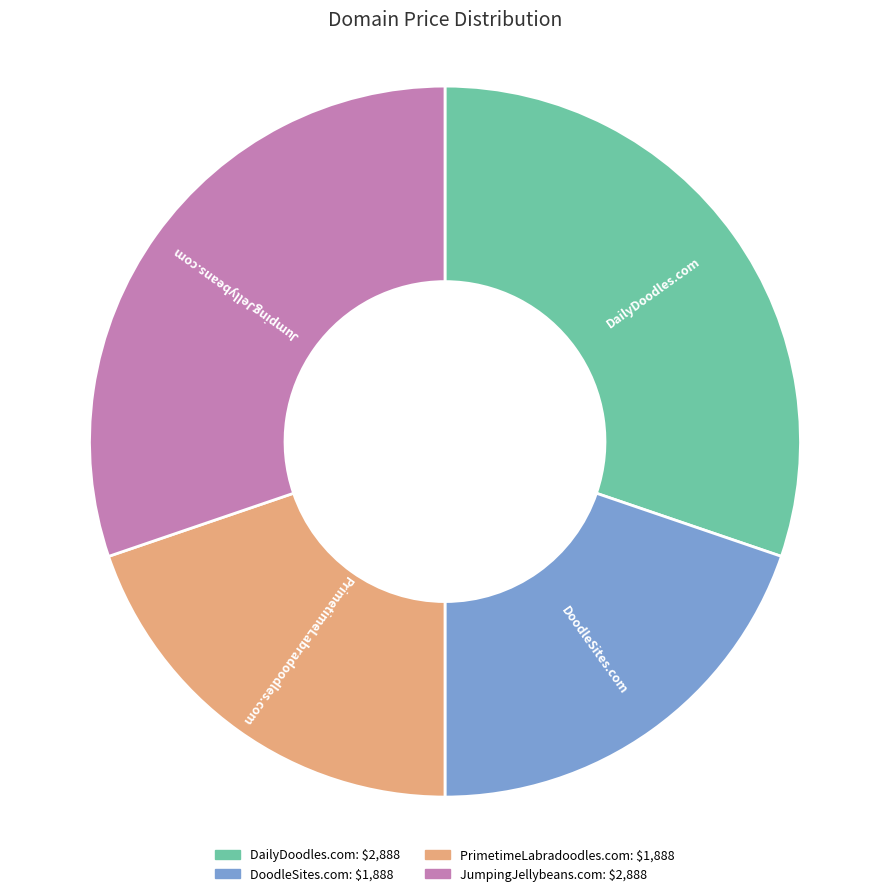

Which has a higher value, PrimetimeLabradoodles.com or DailyDoodles.com?

DailyDoodles.com